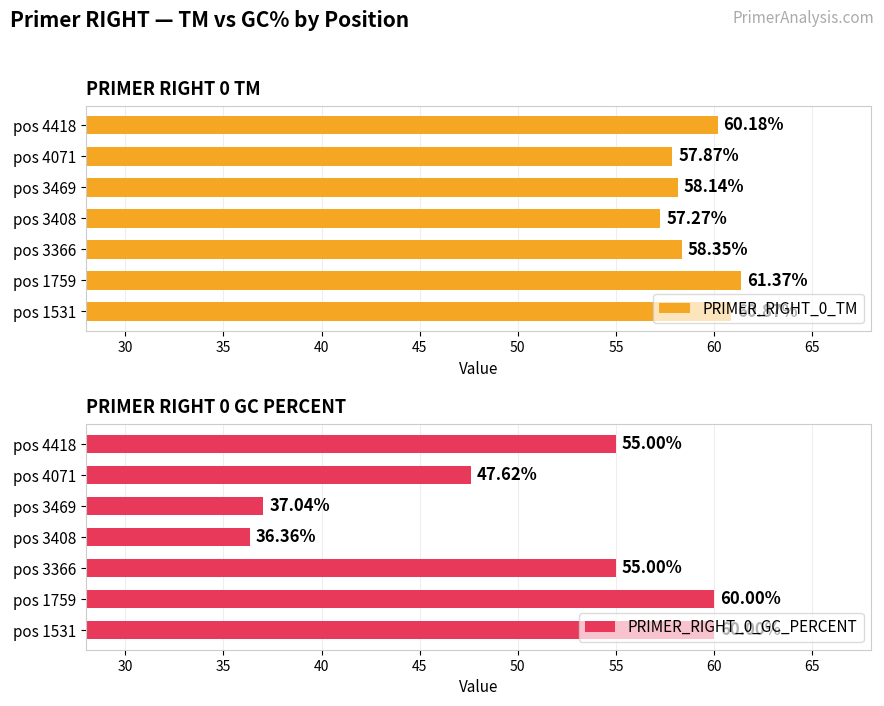

What is the sum of the PRIMER_RIGHT_0_TM values at pos 1759 and pos 1531?

122.2